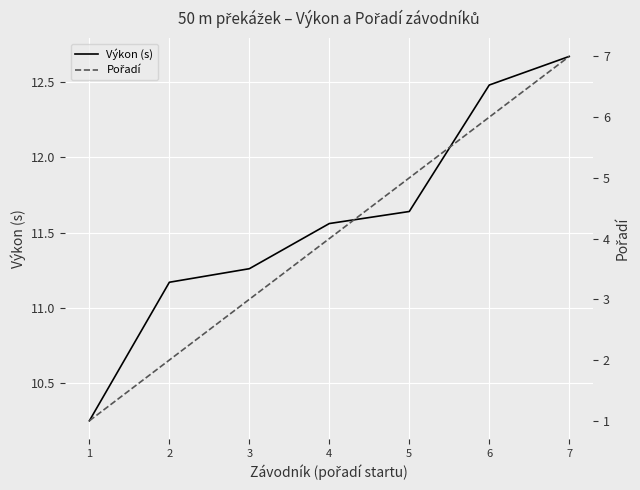

Count the Pořadí values in the range 2 to 6.

5